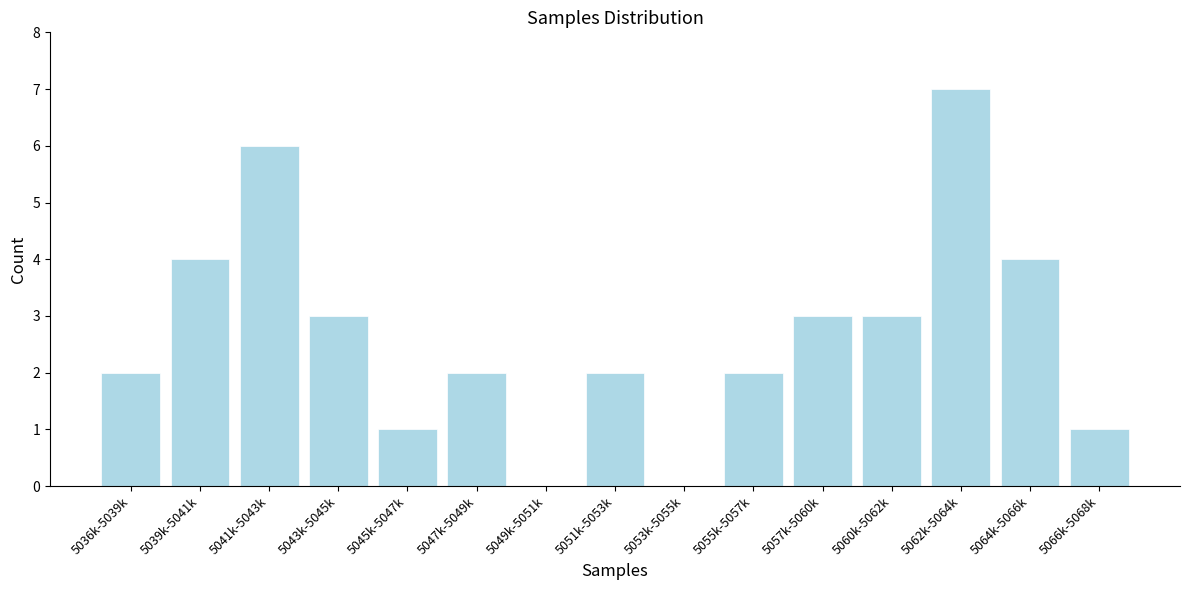

Reading right to left, what are all the values shown in this chart?

5066k-5068k=1	5064k-5066k=4	5062k-5064k=7	5060k-5062k=3	5057k-5060k=3	5055k-5057k=2	5053k-5055k=0	5051k-5053k=2	5049k-5051k=0	5047k-5049k=2	5045k-5047k=1	5043k-5045k=3	5041k-5043k=6	5039k-5041k=4	5036k-5039k=2